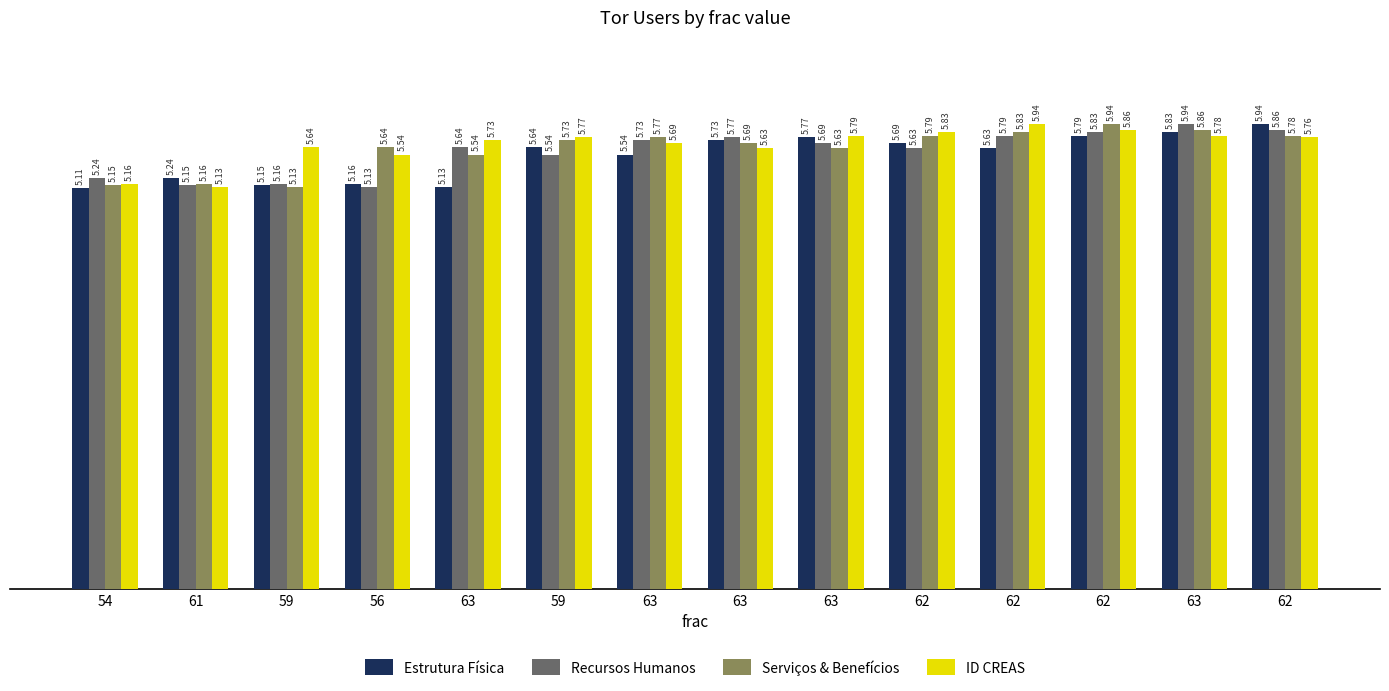

At 63, list the series in order from largest to smallest.

ID CREAS, Recursos Humanos, Serviços & Benefícios, Estrutura Física